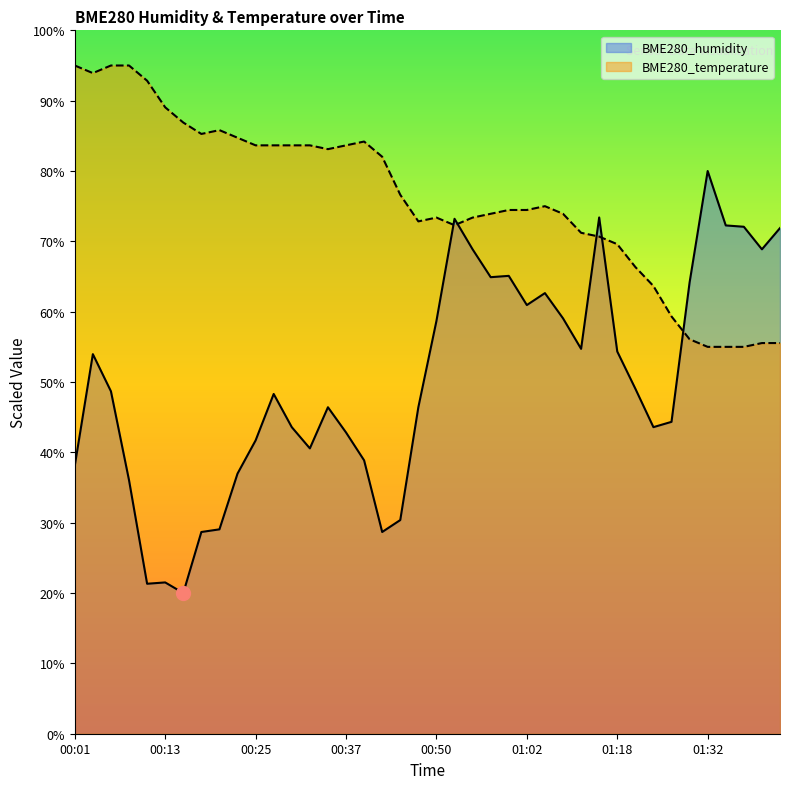

How many lines are shown in the chart?

2